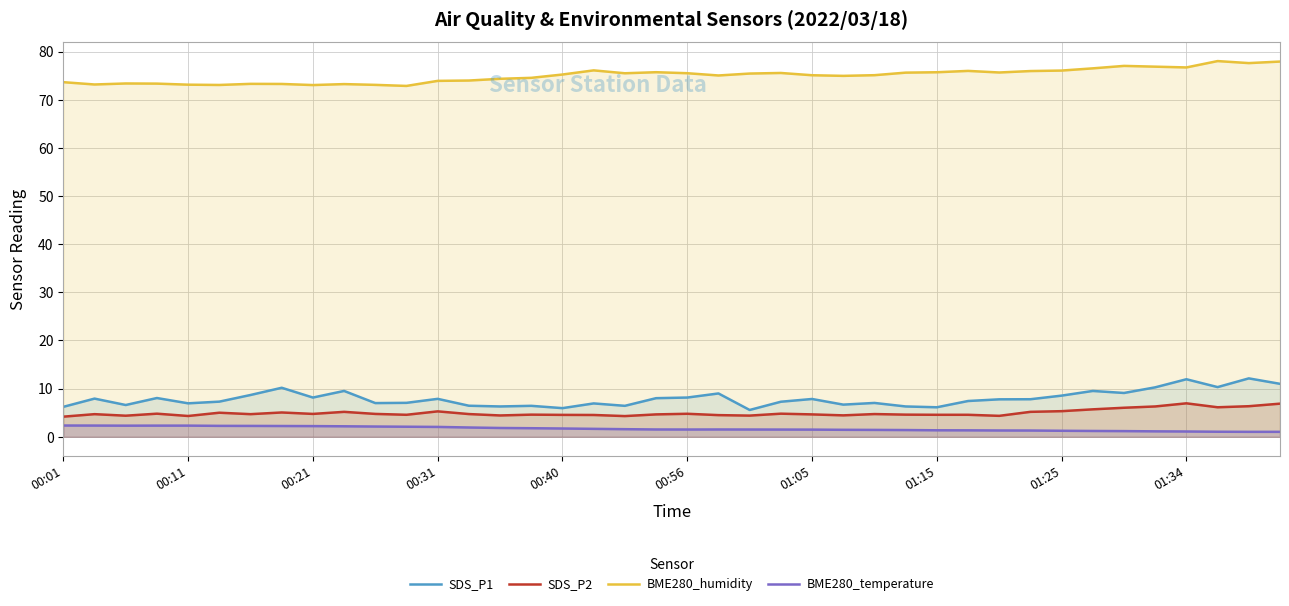

Does the chart display data point markers on the line(s)?

No